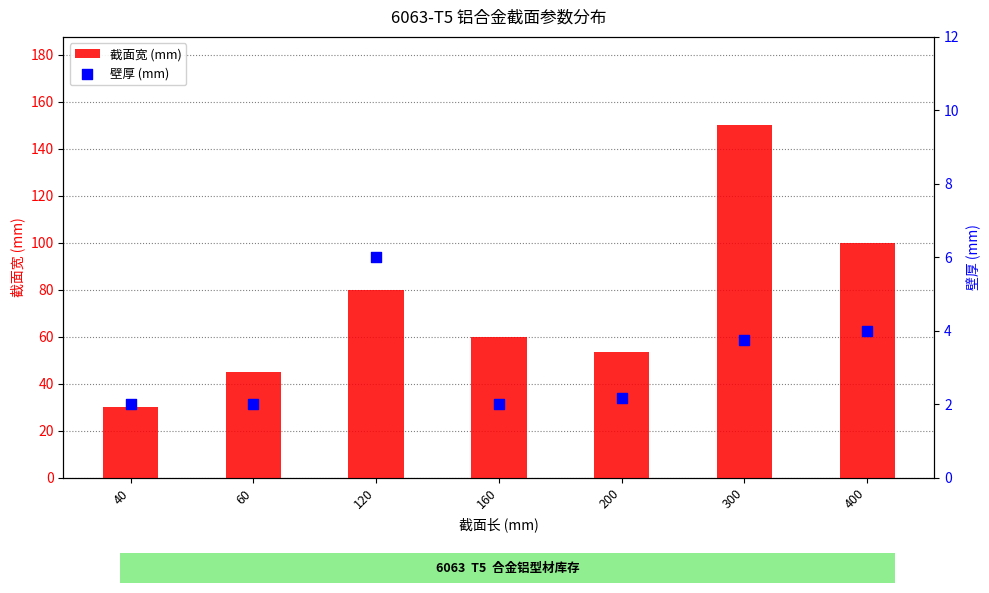

Which series has the widest spread of Y values?

截面宽 (mm)